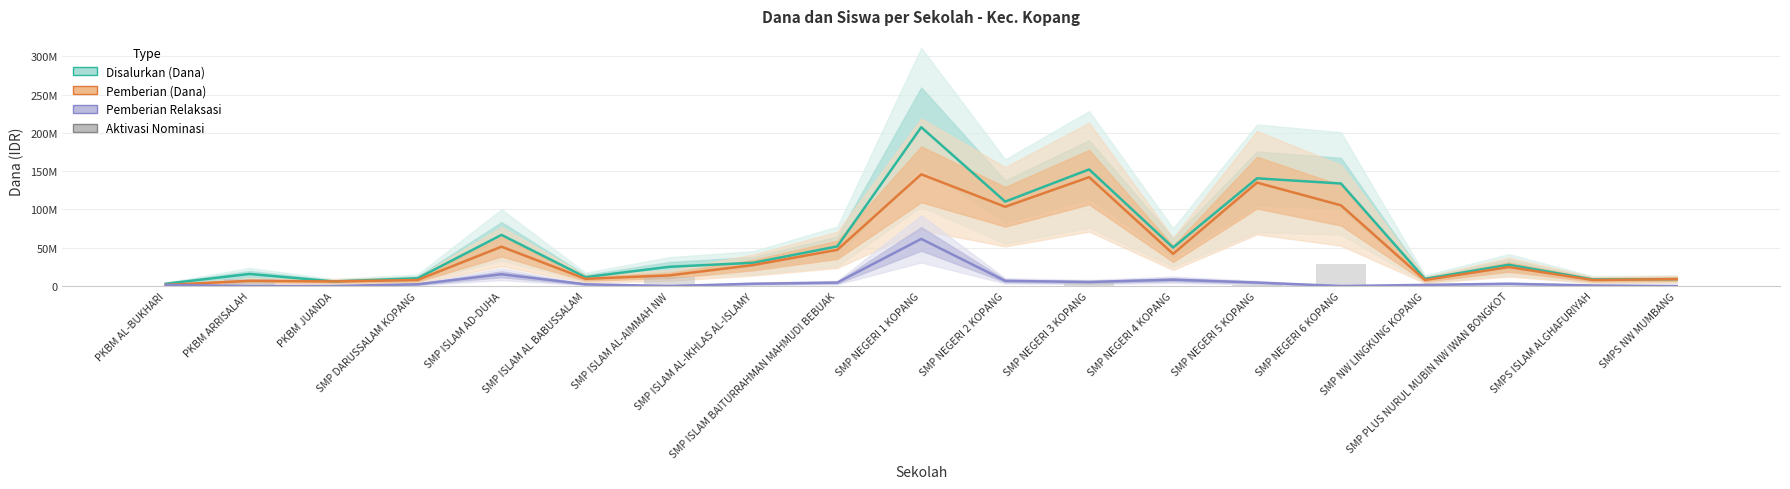

True or false: Aktivasi Nominasi has a value of 18819283 at SMP NEGERI 4 KOPANG.

False